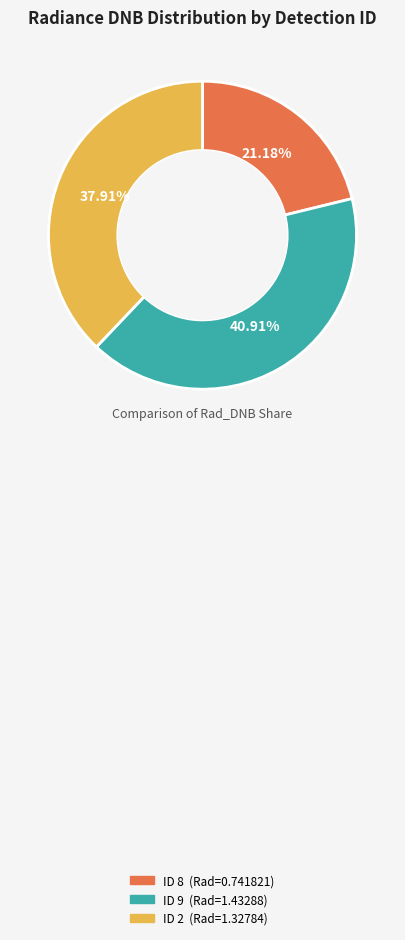

Does any single category account for the majority?

No